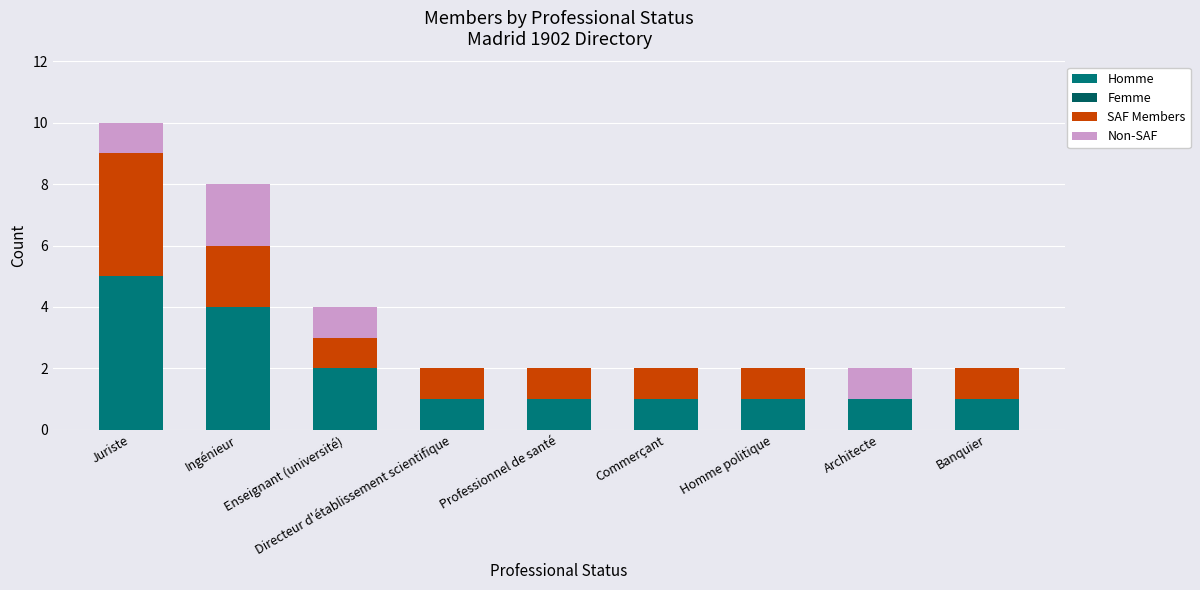

Are the bars grouped side by side (vs. stacked)?

No